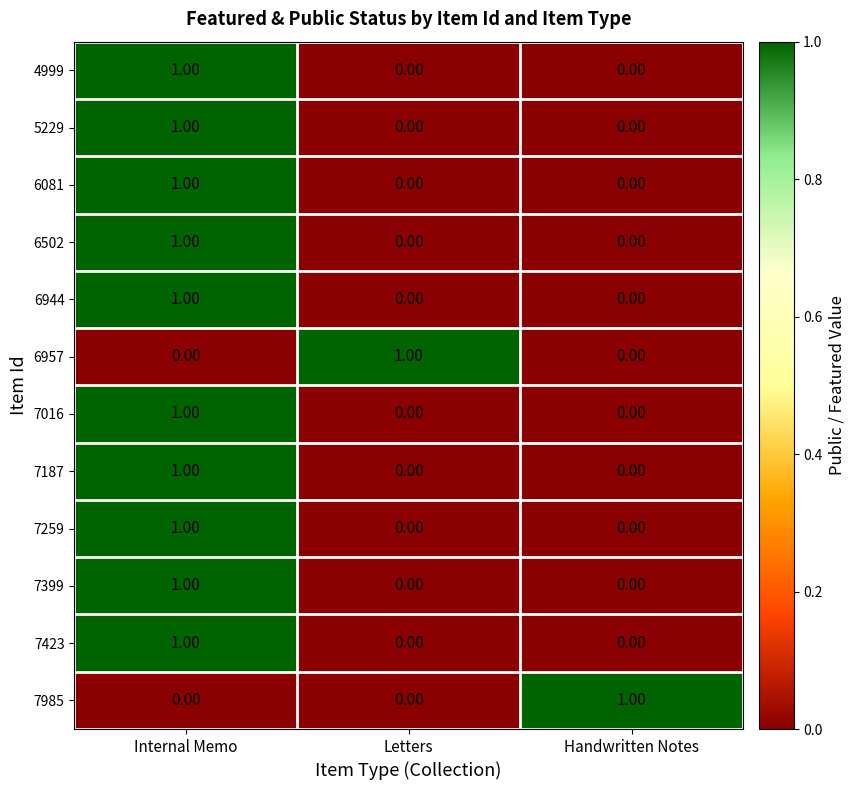

At which category is the sum across all series the highest?

Internal Memo